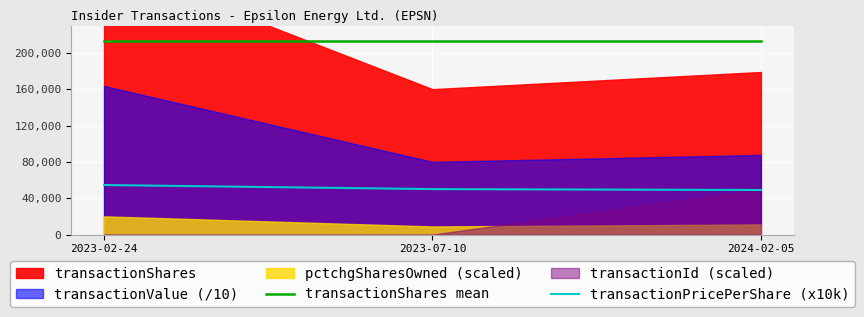

The value of transactionShares mean at 2023-02-24 is 212959.7. True or false?

True